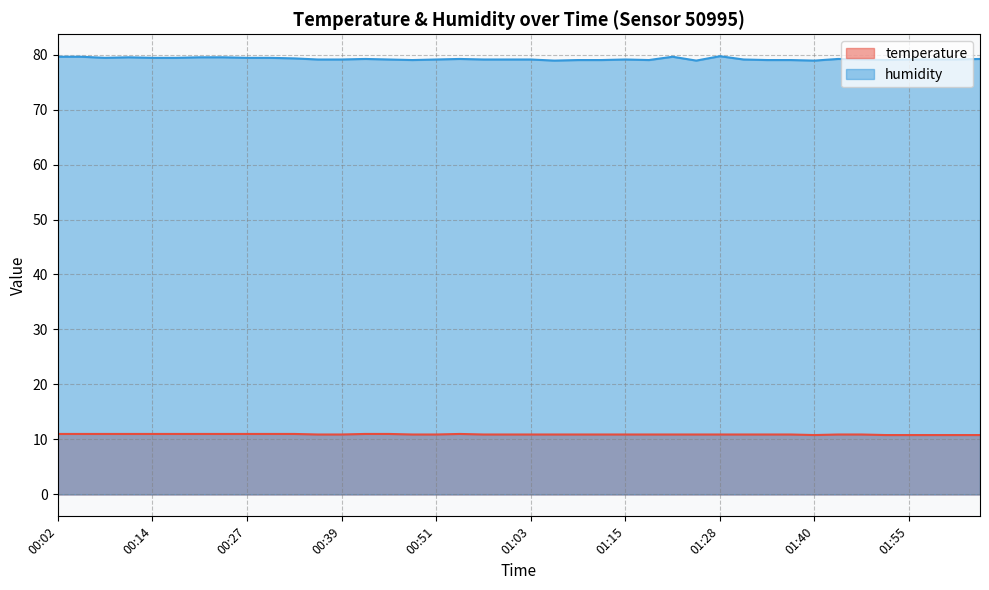

Where does the humidity series first go above 79?

00:02